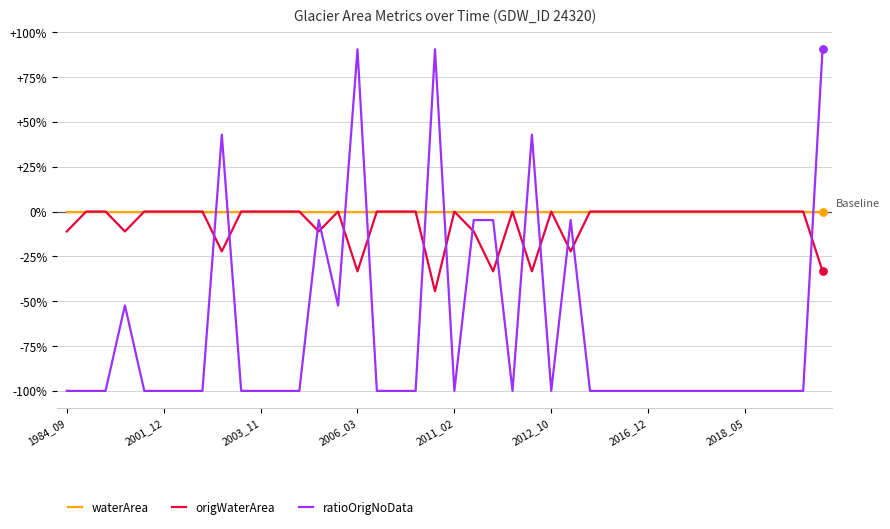

What are all the series names shown in the legend?

waterArea, origWaterArea, ratioOrigNoData